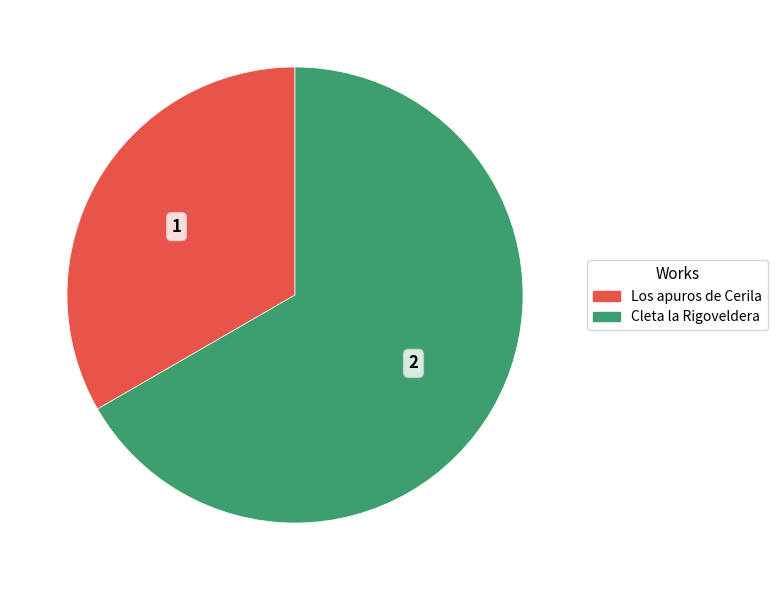

Is Los apuros de Cerila the majority of the pie?

No